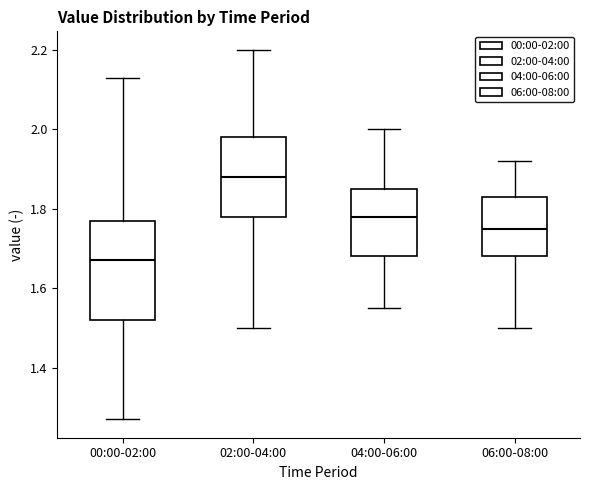

Reading left to right, transcribe this box plot: for each box, give where its median line is, the range the box spans, and where its two whiskers end, as read against the y-axis. The values are not printed on the chart, so give them approximately, as read against the axis.

00:00-02:00: median 1.68, box 1.52 to 1.78, whiskers 1.28 to 2.14
02:00-04:00: median 1.88, box 1.78 to 1.98, whiskers 1.50 to 2.20
04:00-06:00: median 1.78, box 1.68 to 1.86, whiskers 1.56 to 2.00
06:00-08:00: median 1.76, box 1.68 to 1.84, whiskers 1.50 to 1.92